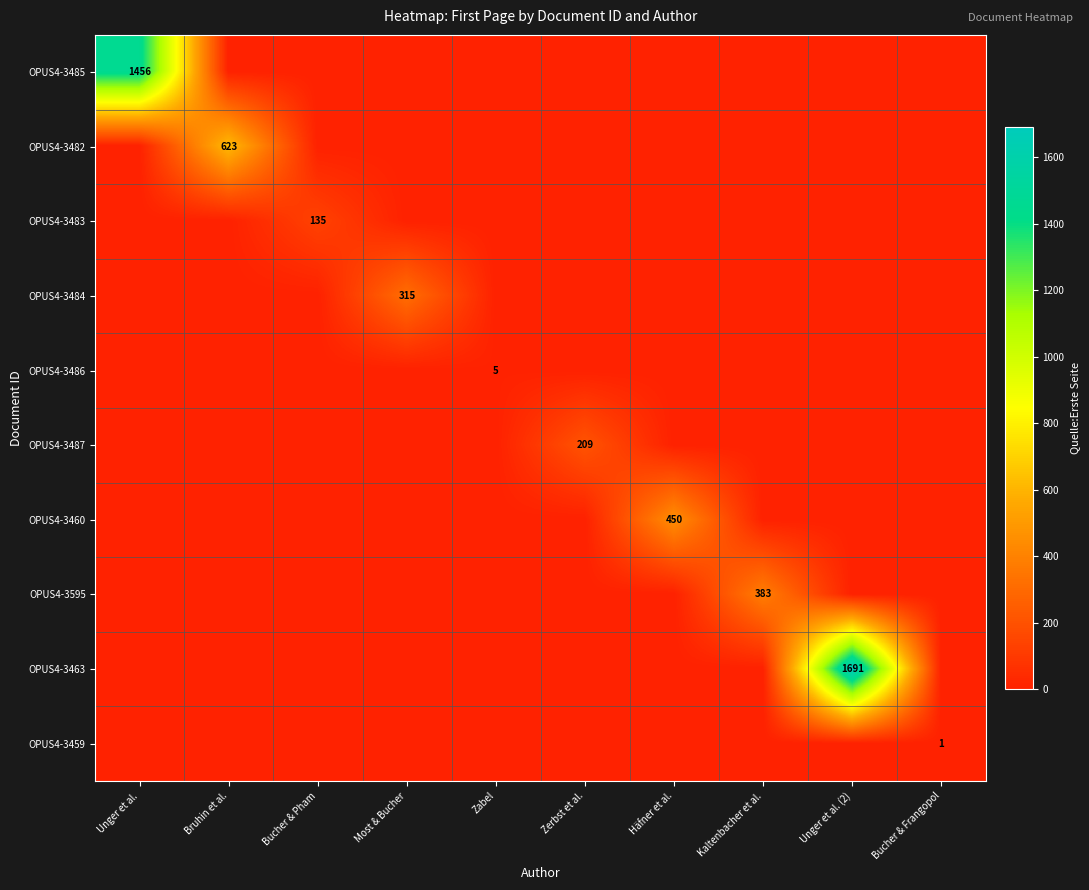

The OPUS4-3483 series shows 0 at Kaltenbacher et al.. True or false?

True